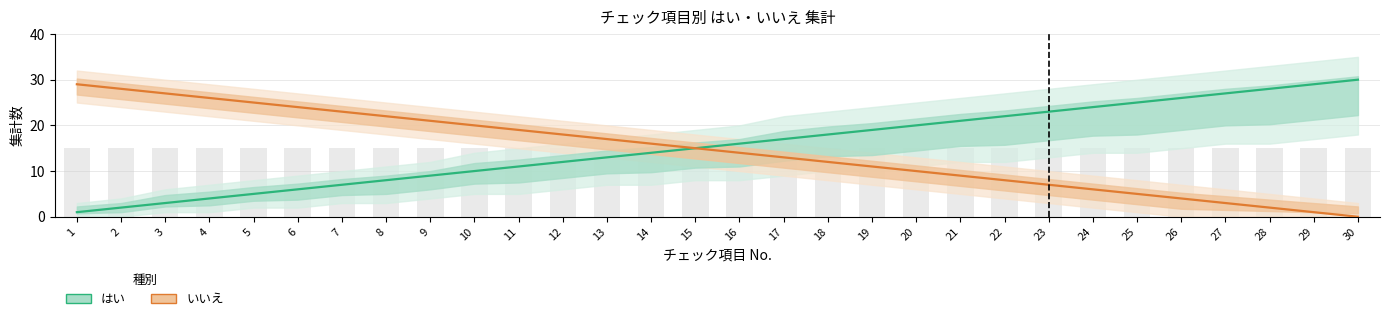

How many bars are there in each group?

2